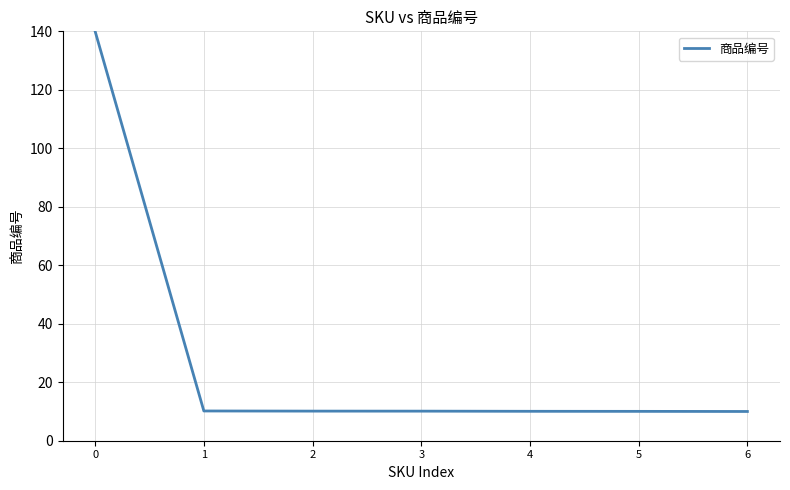

What is the minimum value shown in the chart?

10.0